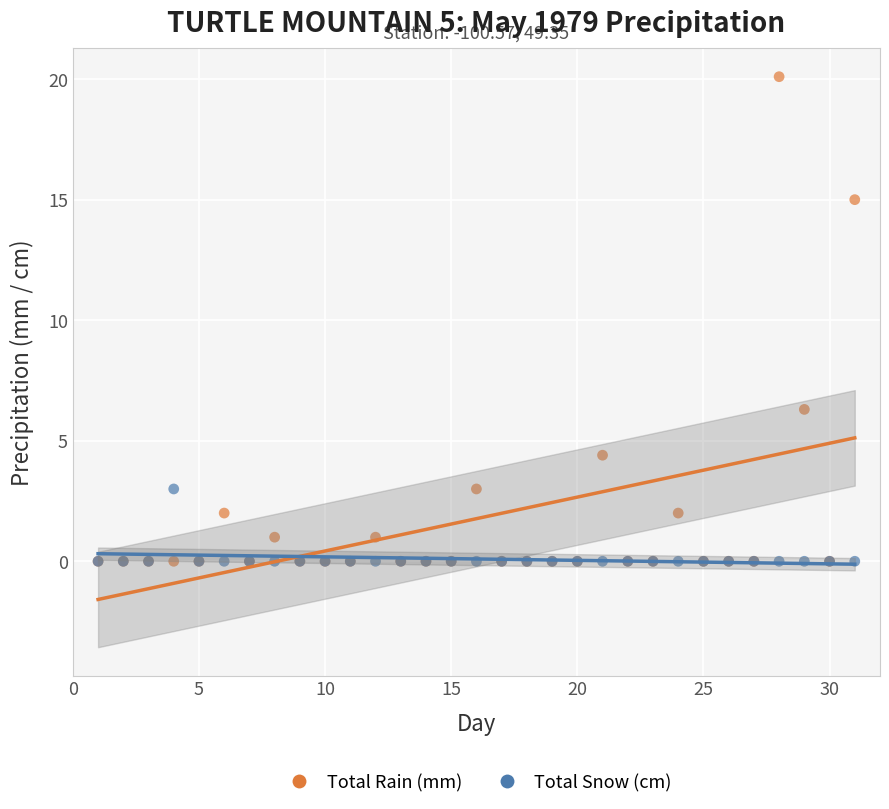

Which series has the widest spread of Y values?

Total Rain (mm)